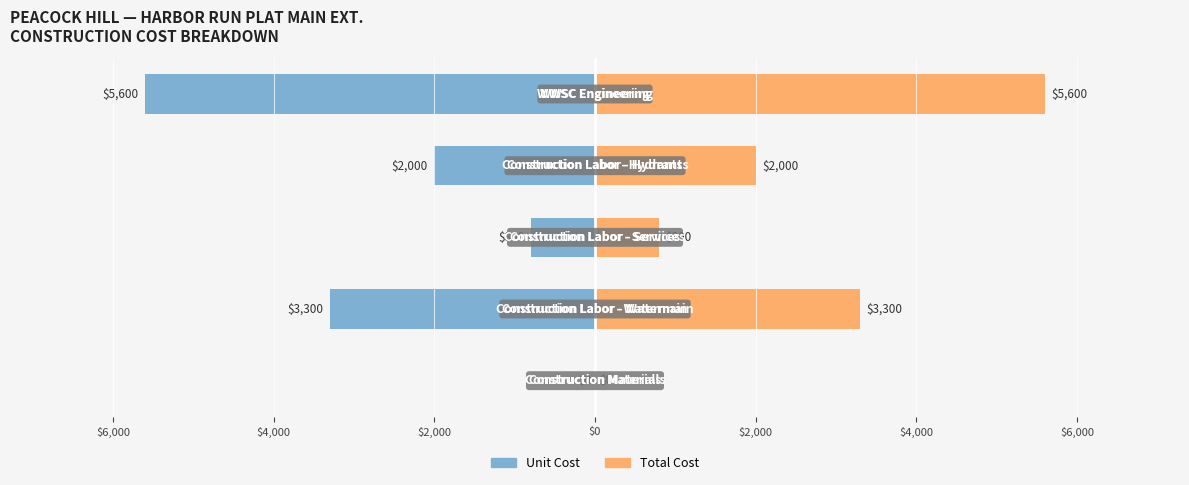

What is the value of the Materials/Labor Cost bar at the 3rd from the left?

-800